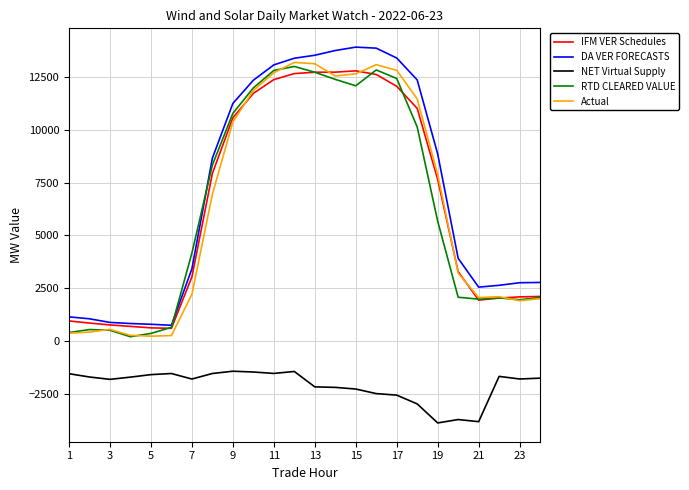

What is the lowest value of the DA VER FORECASTS series?

740.2